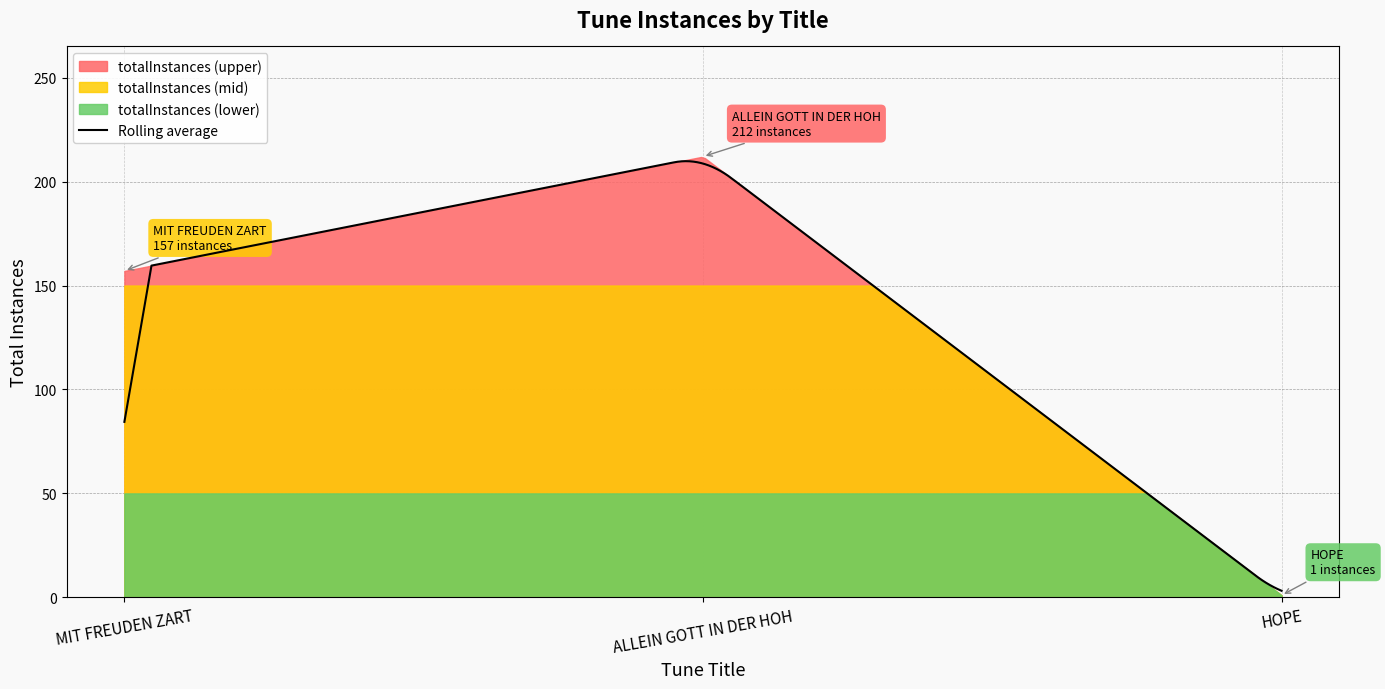

What is the greatest value displayed?

212